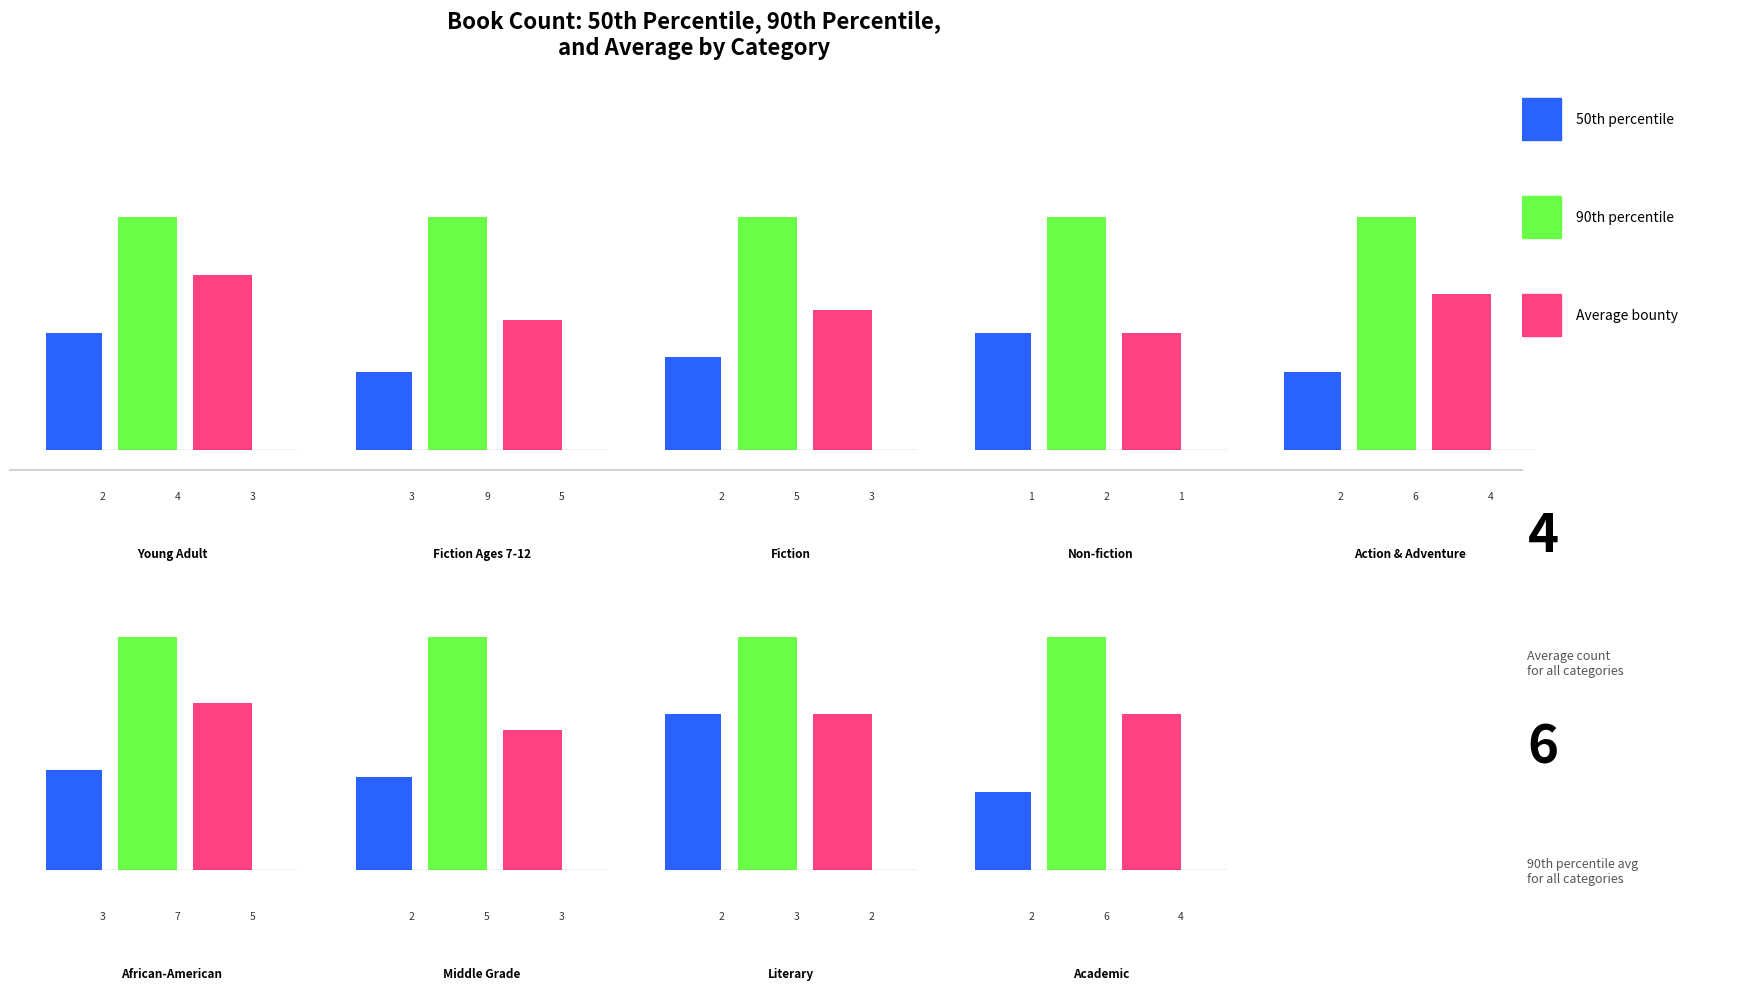

What is the label of the 1st bar from the left?

Young Adult